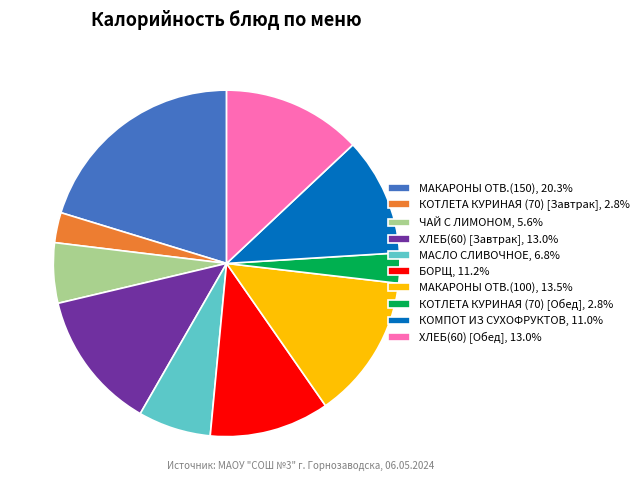

Does МАСЛО СЛИВОЧНОЕ account for over 50% of the chart?

No